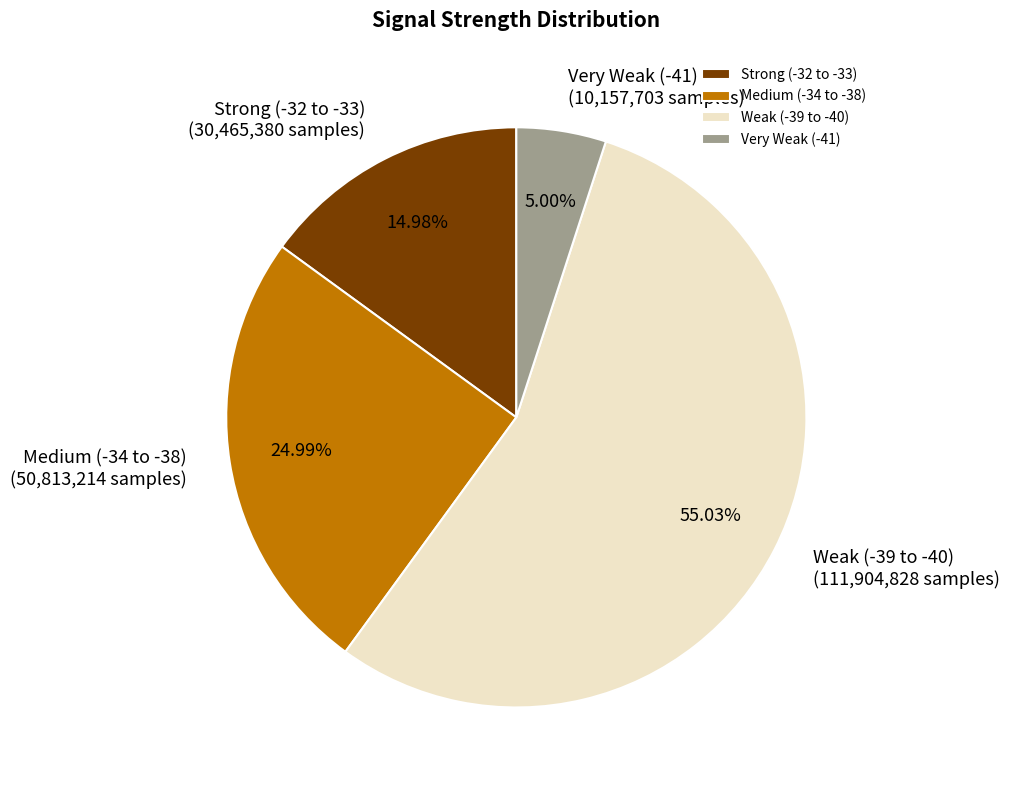

Rank the categories by value from highest to lowest.

Weak (-39 to -40), Medium (-34 to -38), Strong (-32 to -33), Very Weak (-41)